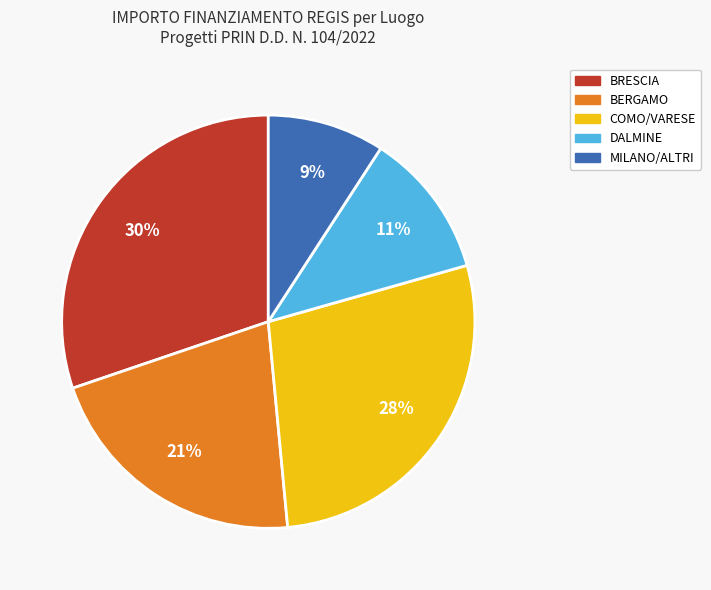

Is there a majority slice in this chart?

No